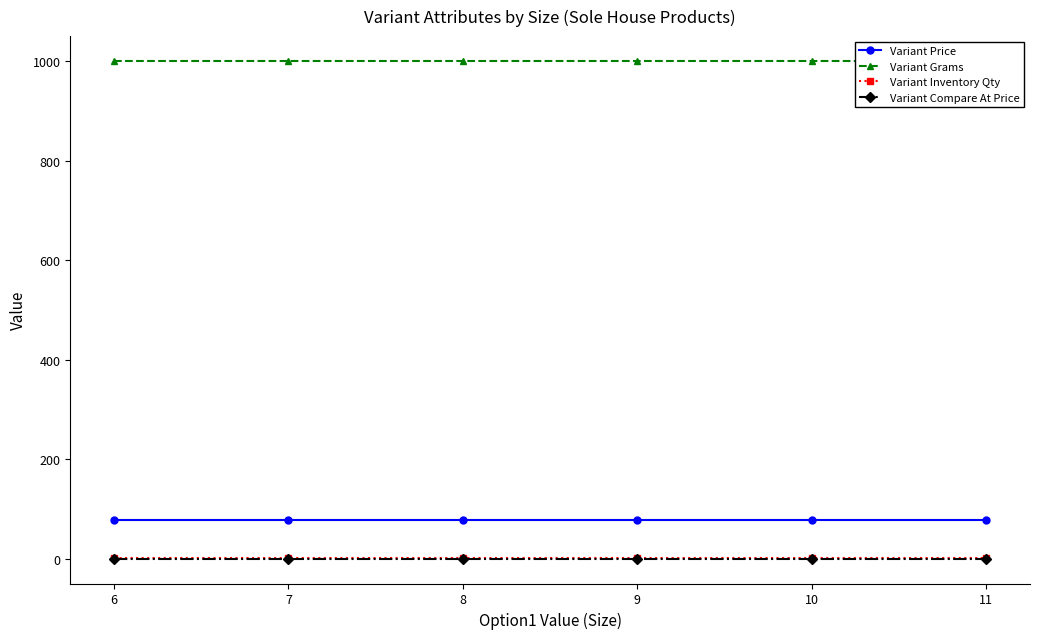

Between 10 and 11, which series saw the biggest shift?

Variant Price